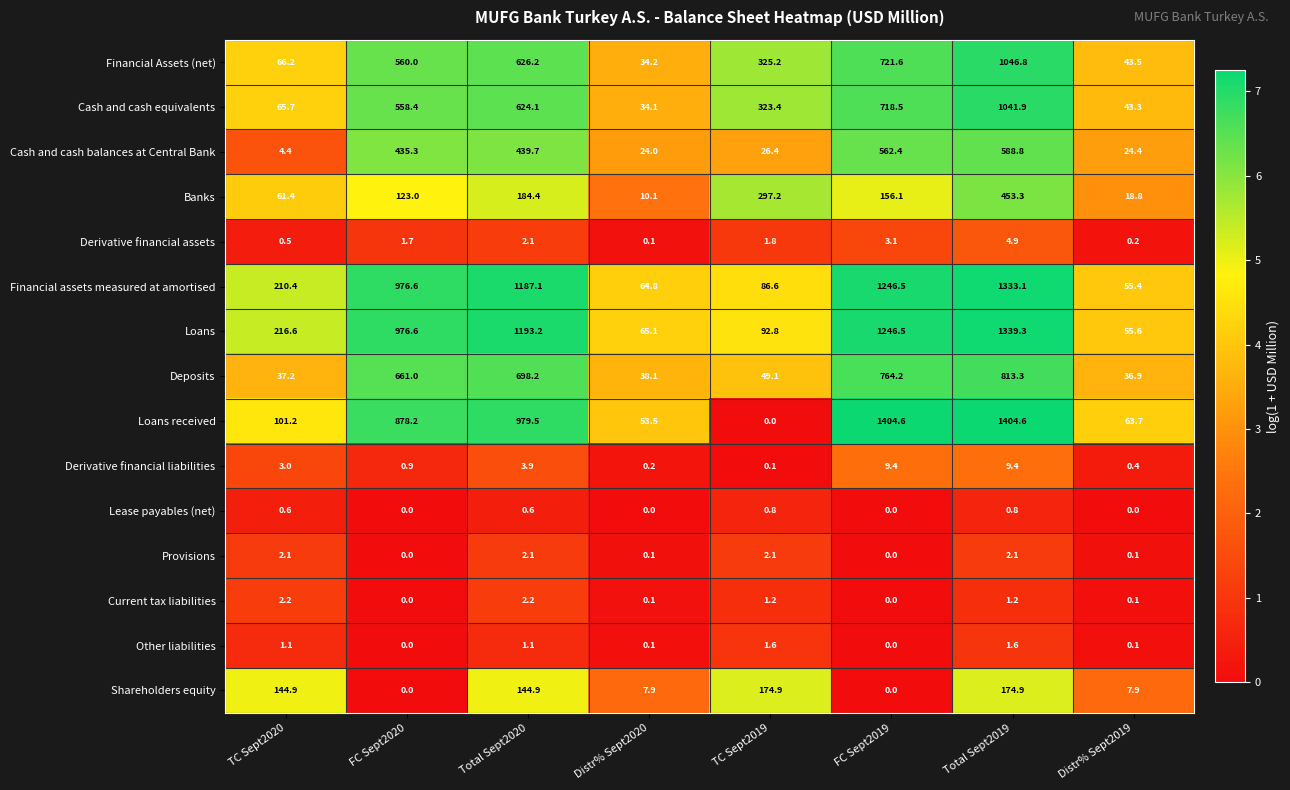

What is the sum of all Cash and cash balances at Central Bank values?

2105.4